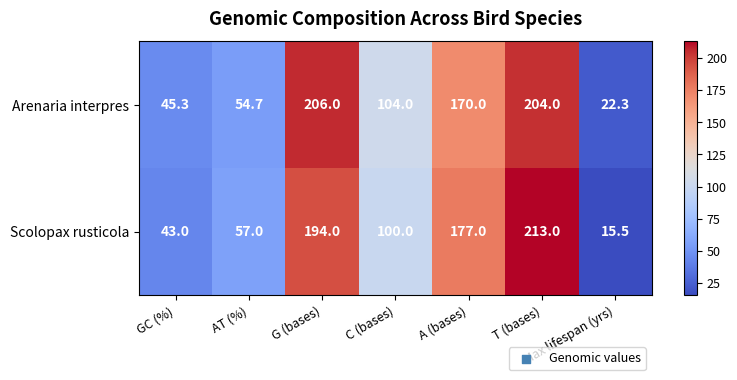

True or false: Arenaria interpres has a value of 173.0 at C (bases).

False